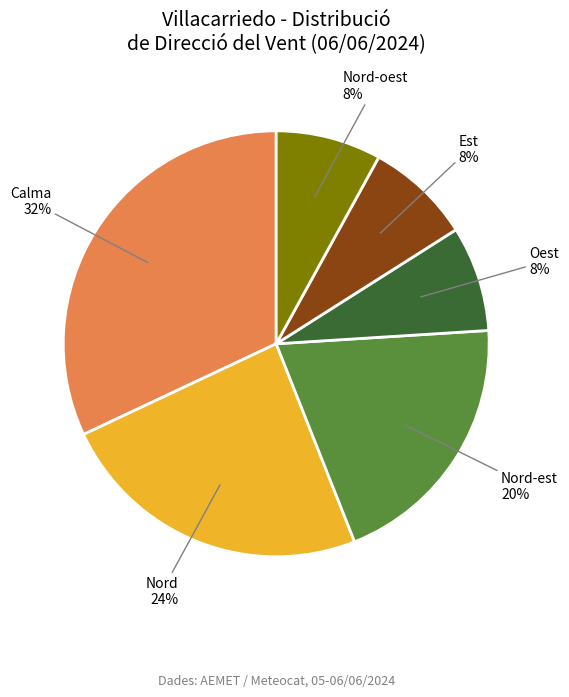

How many segments does this pie chart have?

6